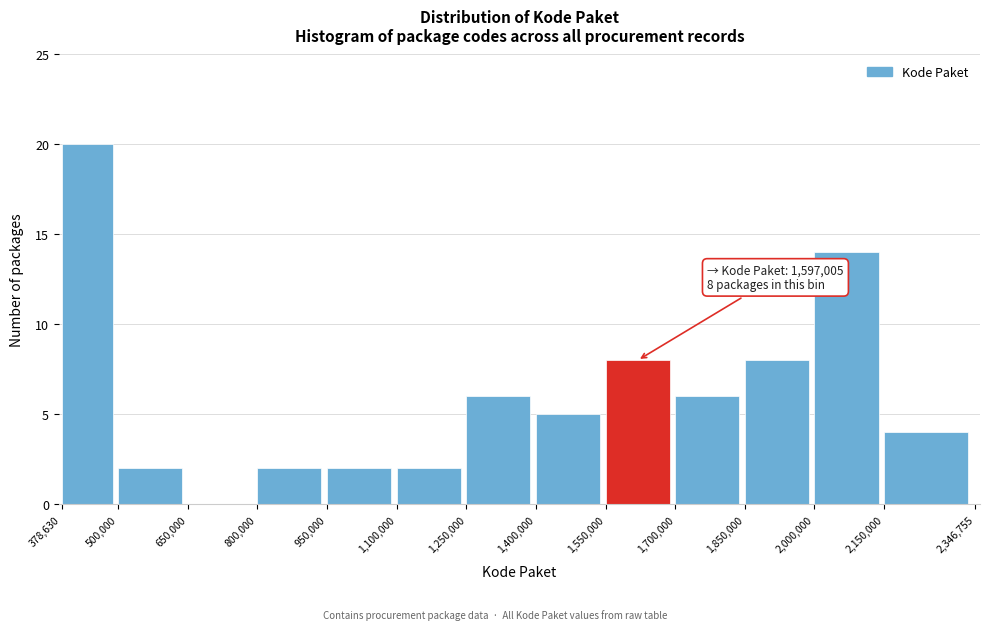

Which range on the x-axis has the tallest bar?

378,630 to 500,000